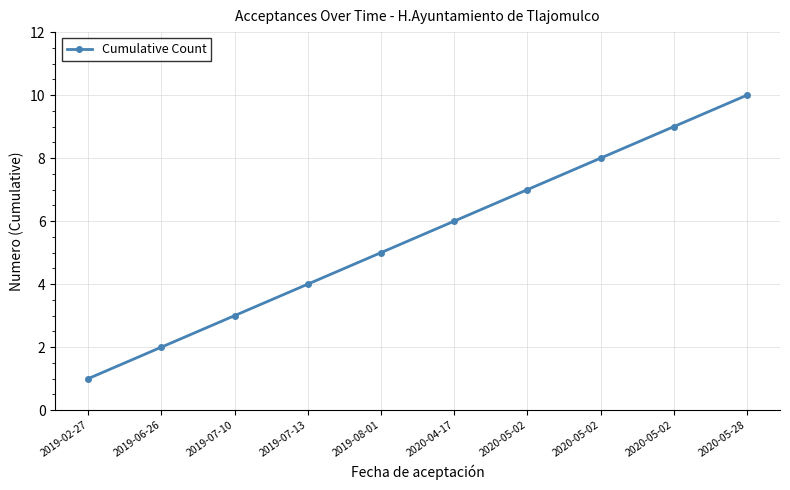

List the labels in order of value, largest first.

2020-05-28, 2020-05-02, 2020-05-02, 2020-05-02, 2020-04-17, 2019-08-01, 2019-07-13, 2019-07-10, 2019-06-26, 2019-02-27